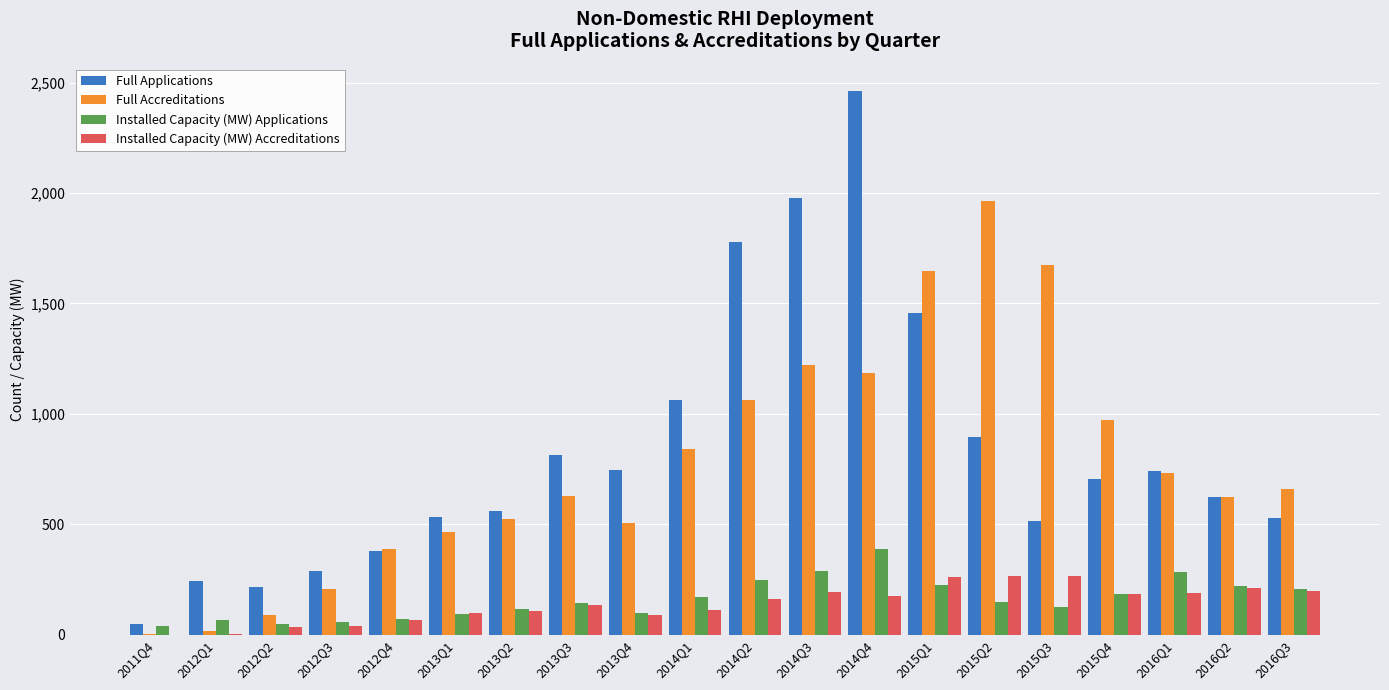

What is the sum of all Full Accreditations values?

15415.0